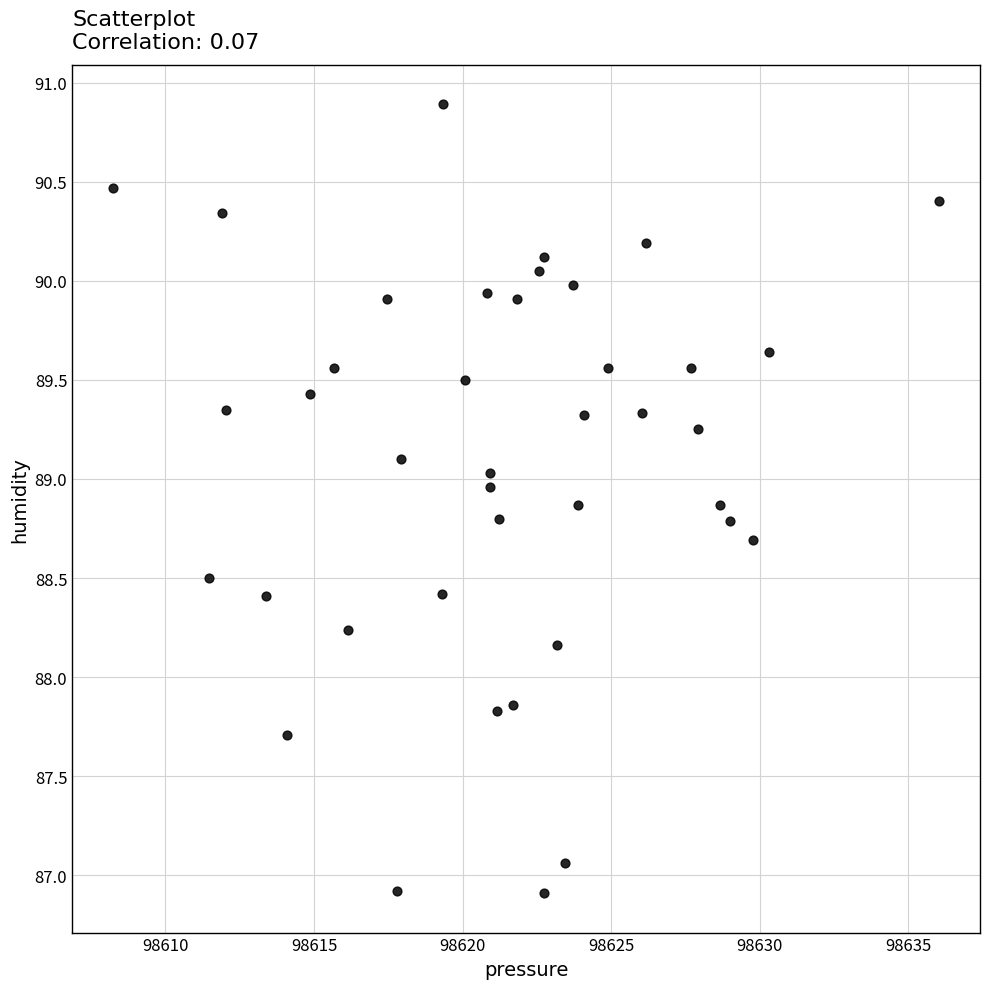

What is the range of Y values (max minus min)?

4.0